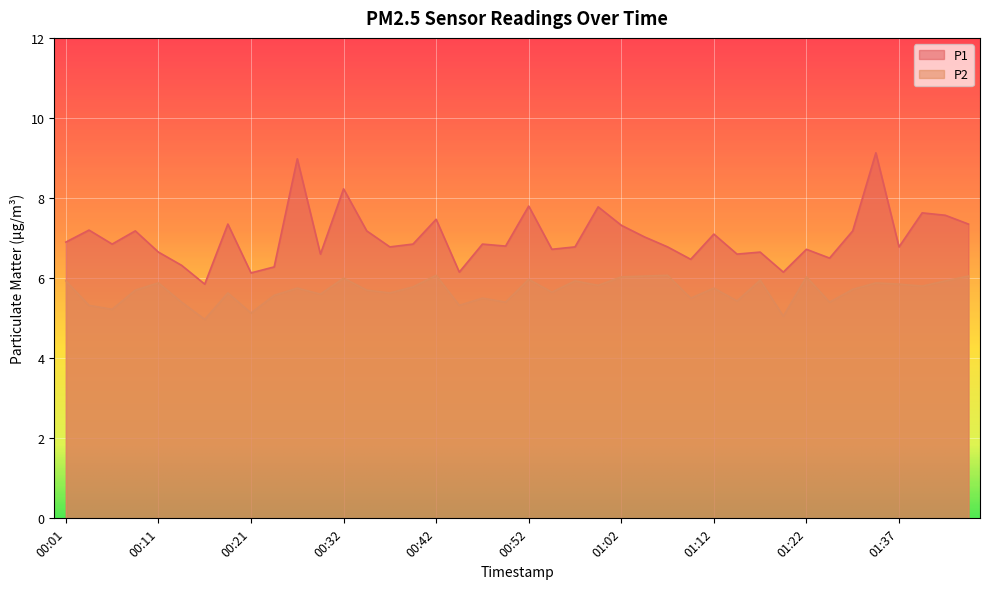

Rank the categories by P2 value from highest to lowest.

00:42, 01:07, 01:04, 01:44, 01:02, 01:22, 00:32, 00:52, 01:16, 00:01, 00:57, 01:42, 00:11, 01:34, 01:37, 00:59, 01:39, 00:40, 00:27, 01:12, 01:32, 00:09, 00:35, 00:54, 00:18, 00:37, 00:30, 00:25, 00:47, 01:09, 01:14, 00:13, 00:49, 01:29, 00:04, 00:44, 00:06, 00:21, 01:19, 00:16